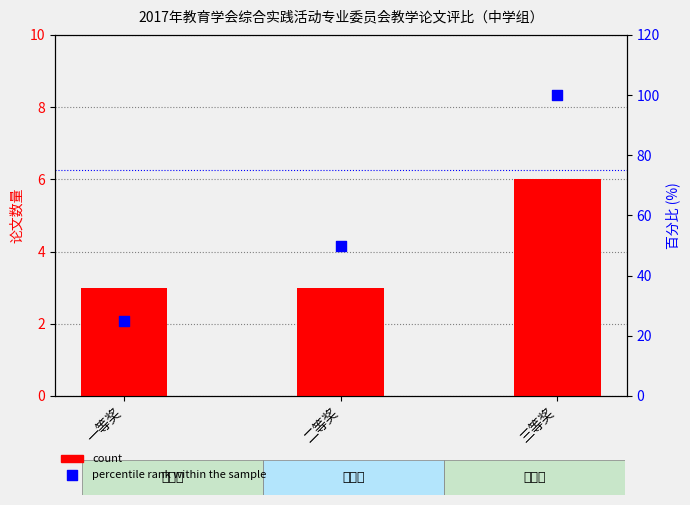

At which category is the sum across all series the highest?

三等奖